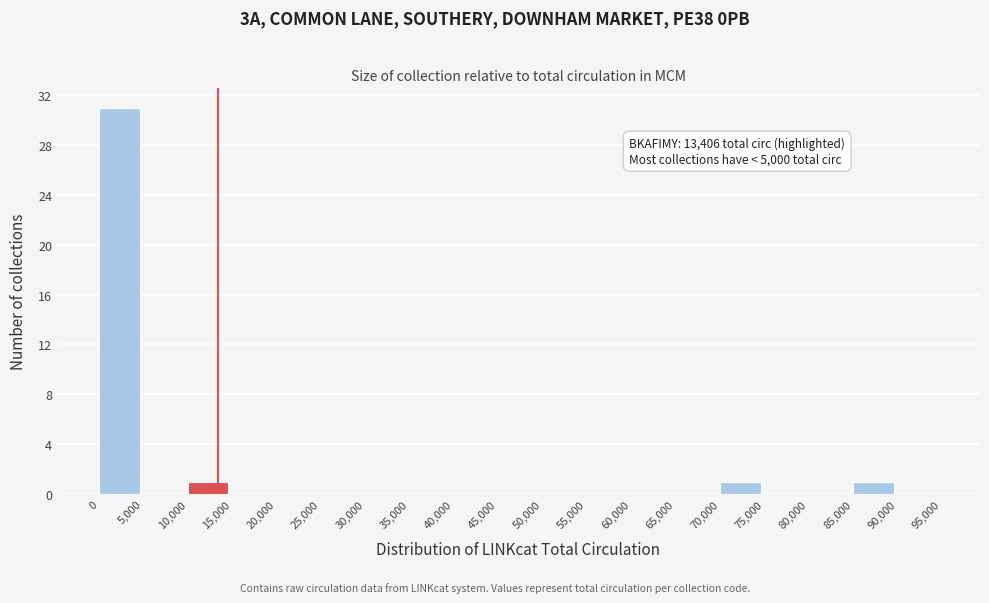

Which range on the x-axis has the tallest bar?

0 to 5,000